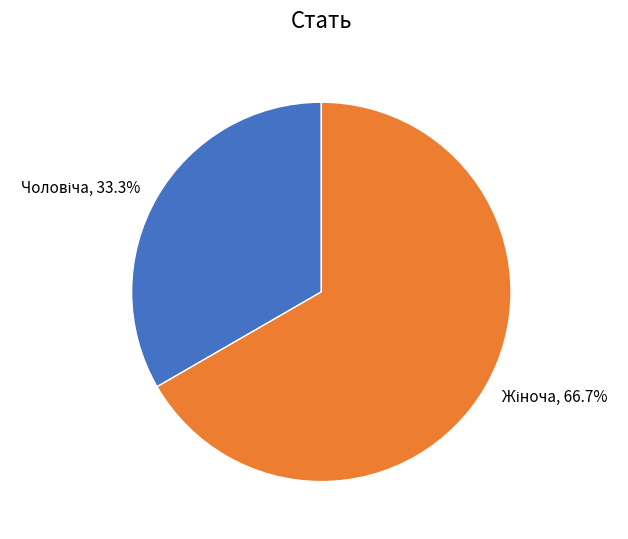

Is there any slice that represents more than half of the pie?

Yes